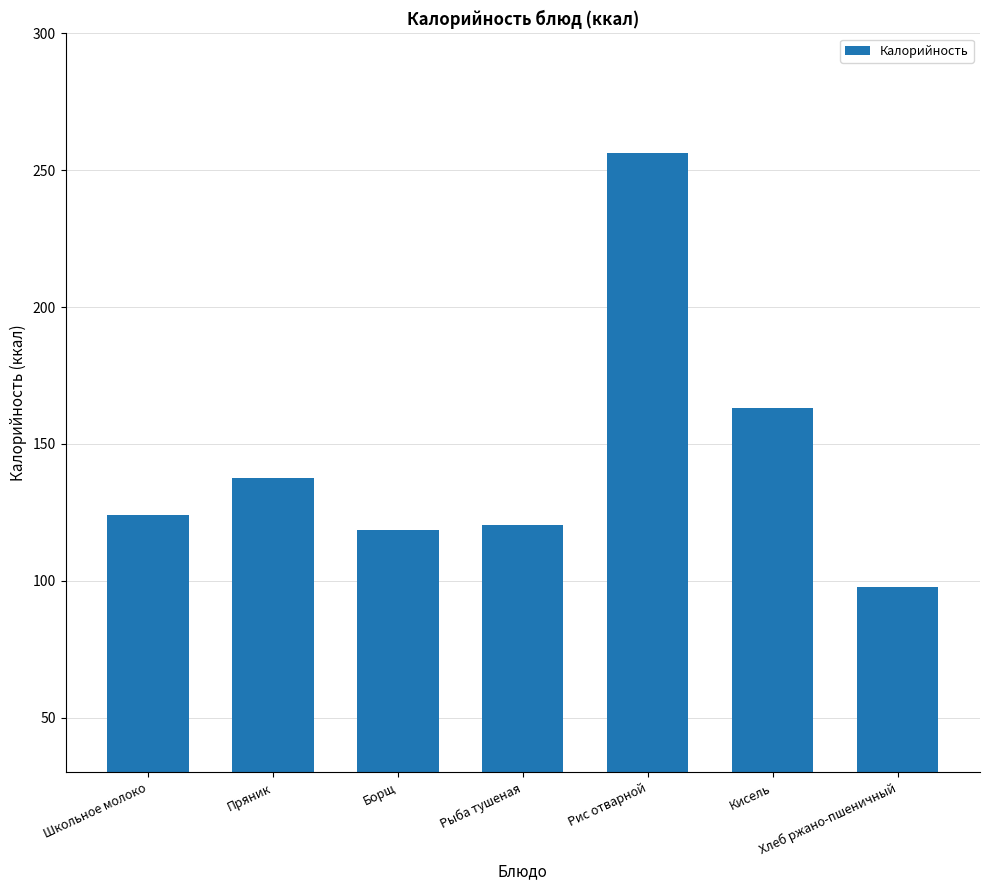

Does the chart contain any negative values?

No